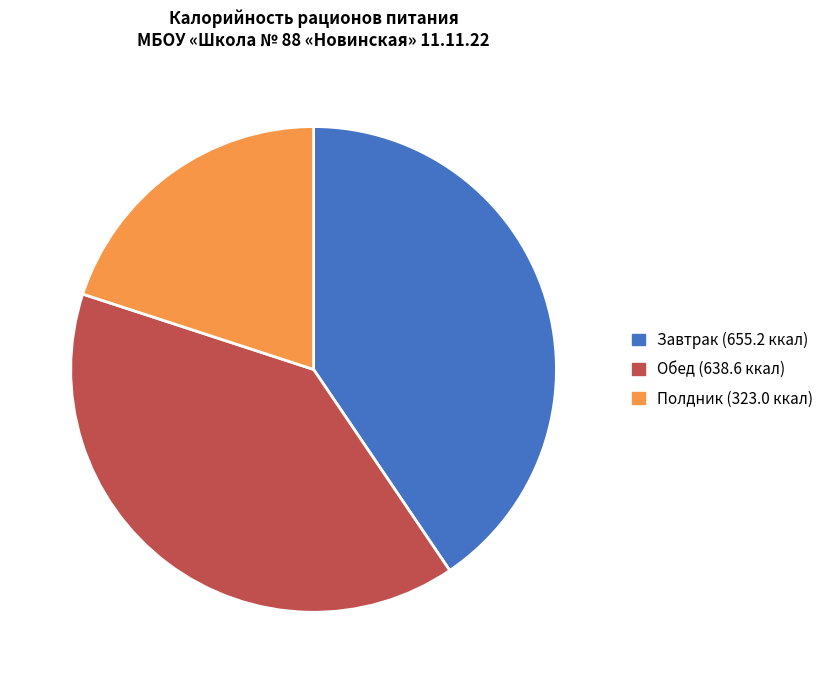

Approximately how many times larger is the value at Обед (638.6 ккал) compared to Полдник (323.0 ккал)?

2.0